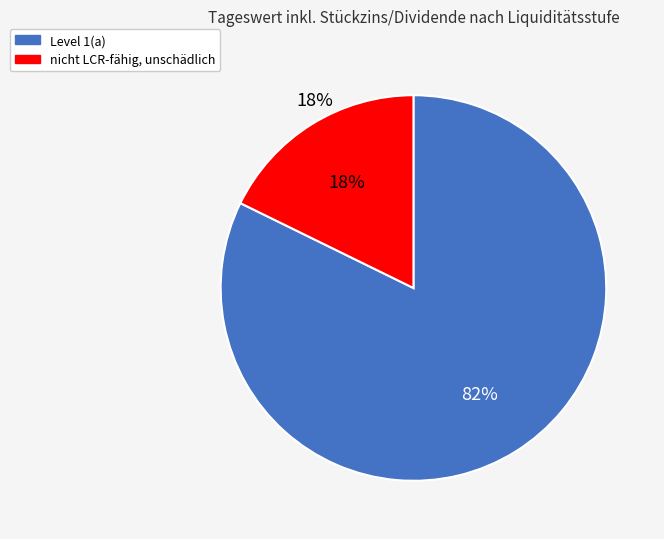

Combined, what portion of the pie is Level 1(a) and nicht LCR-fähig, unschädlich?

100.0%